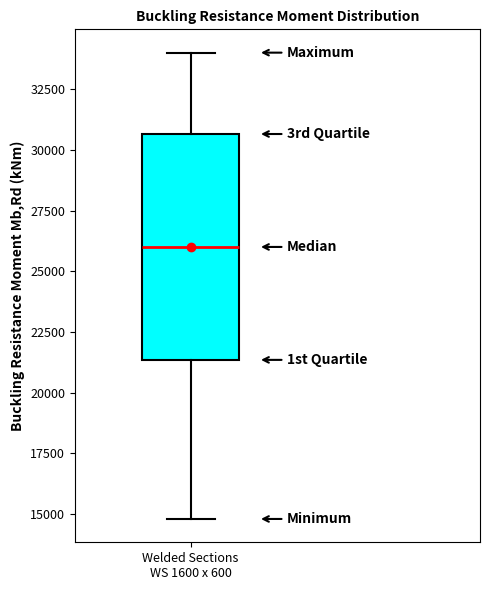

Transcribe this box plot: give where the median line is, the range the box spans, and where the two whiskers end, as read against the y-axis. The values are not printed on the chart, so give them approximately, as read against the axis.

median 26000, box 21500 to 30500, whiskers 15000 to 34000